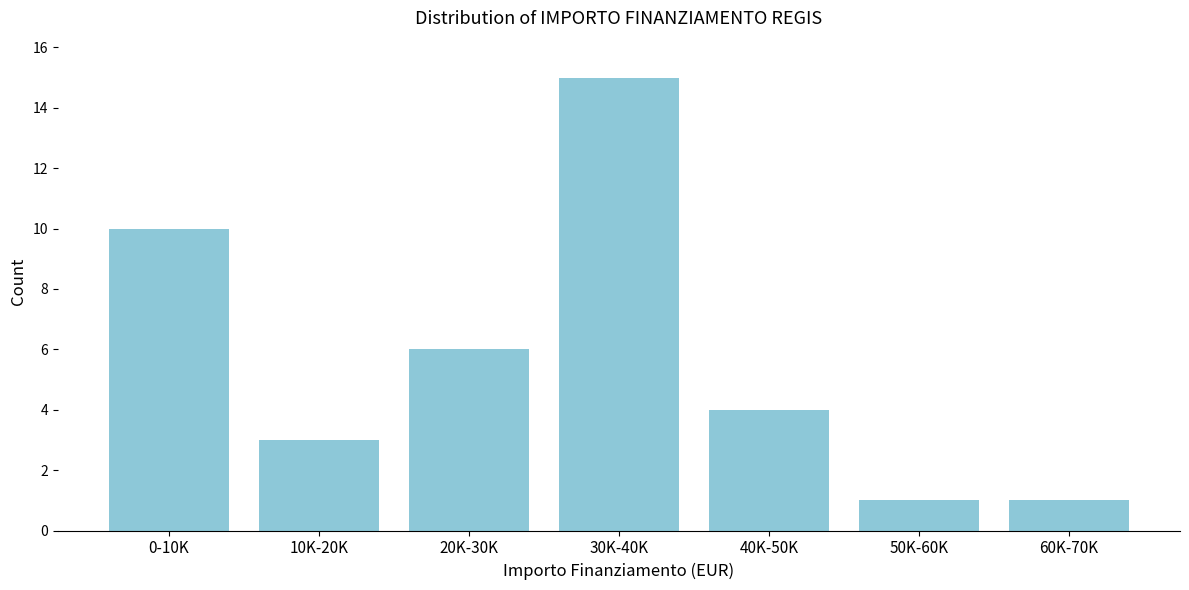

Reading right to left, transcribe all the data shown in this chart.

60K-70K=1	50K-60K=1	40K-50K=4	30K-40K=15	20K-30K=6	10K-20K=3	0-10K=10